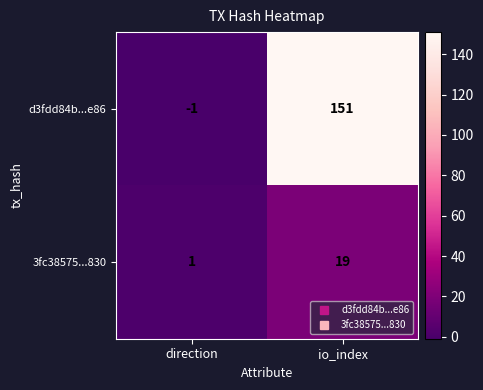

Is it true that d3fdd84b...e86 equals 151 at io_index?

True